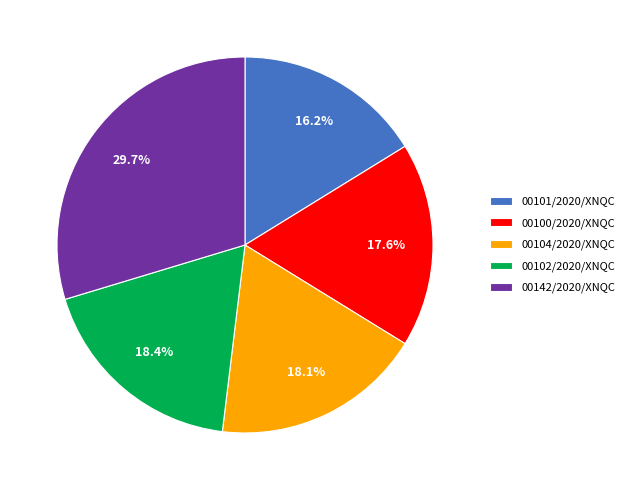

How much of the chart is everything except 00100/2020/XNQC?

82.4%